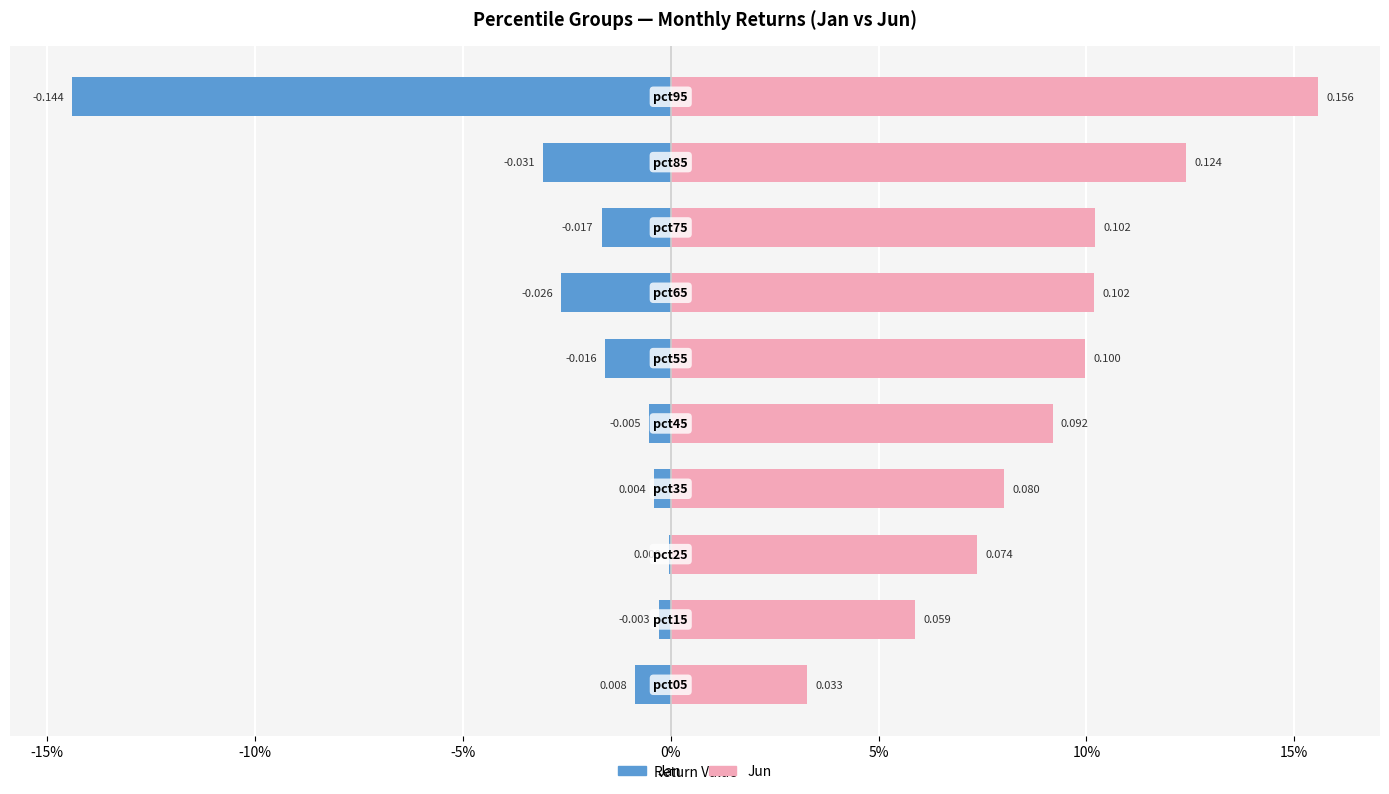

How many bars are there in total?

20